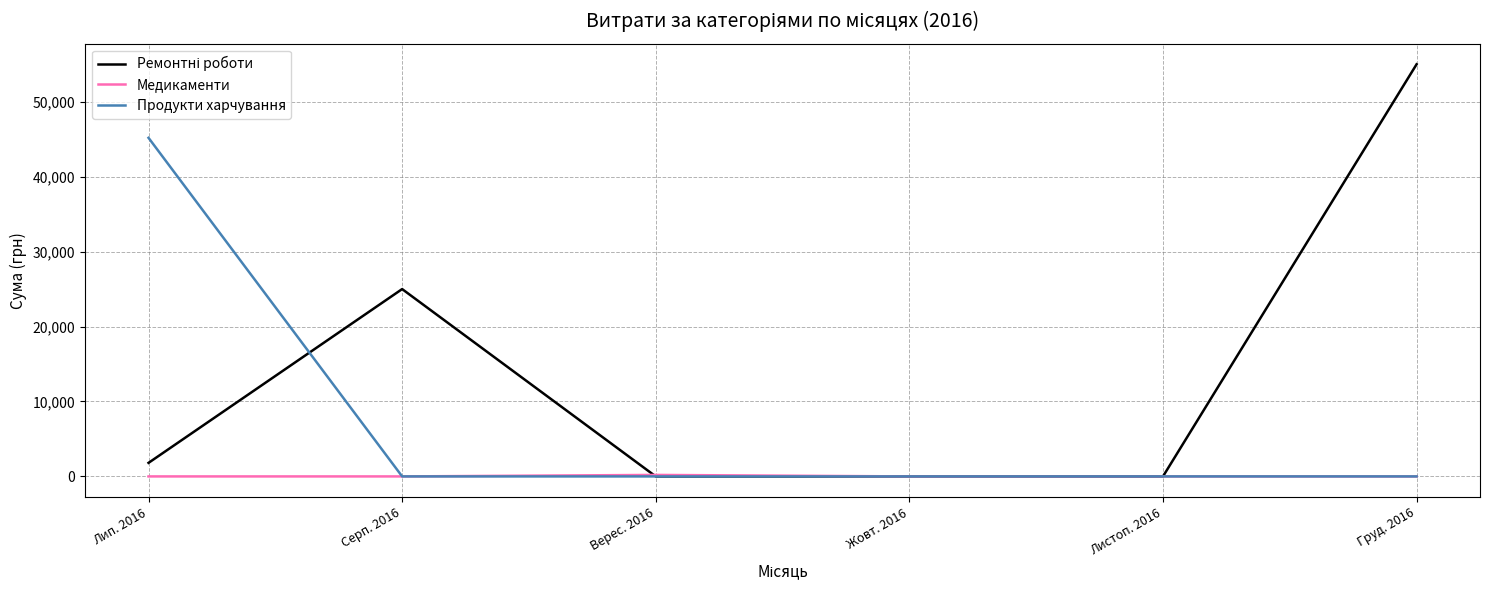

What is the maximum value shown in the chart?

55000.0